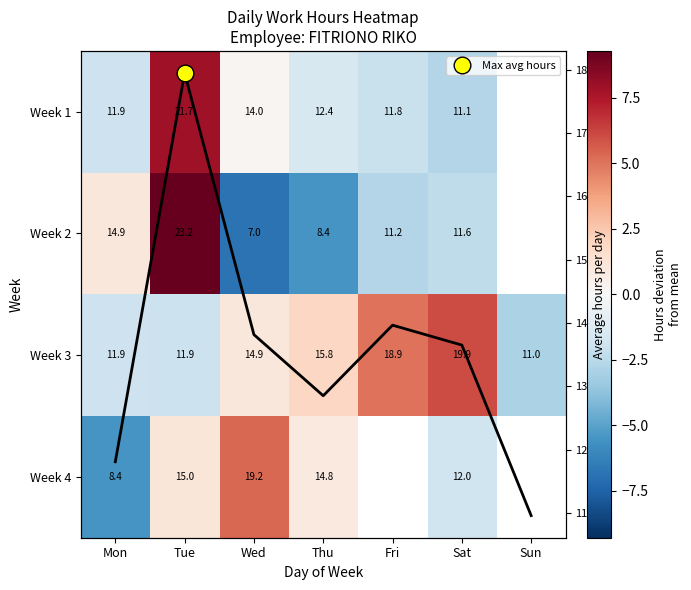

What is the spread (max minus min) of values at Tue?

11.3